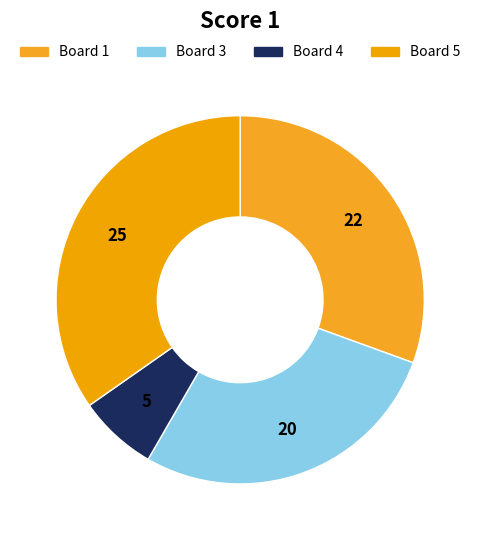

Which category has the smallest portion of the pie?

Board 4